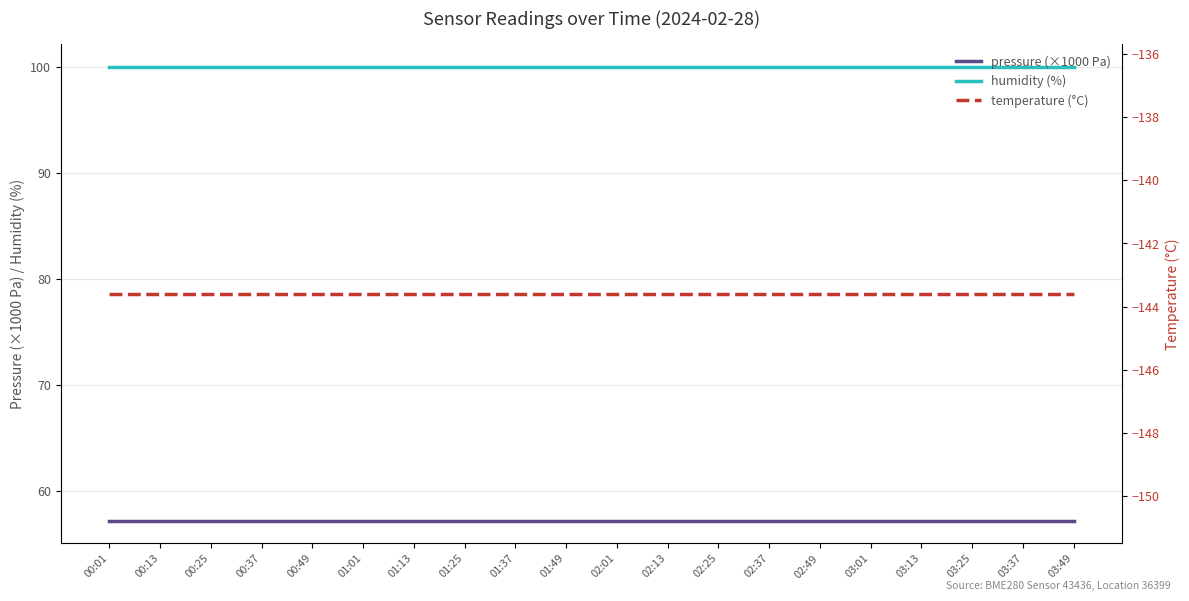

Which series has the largest total across all categories?

humidity (%)